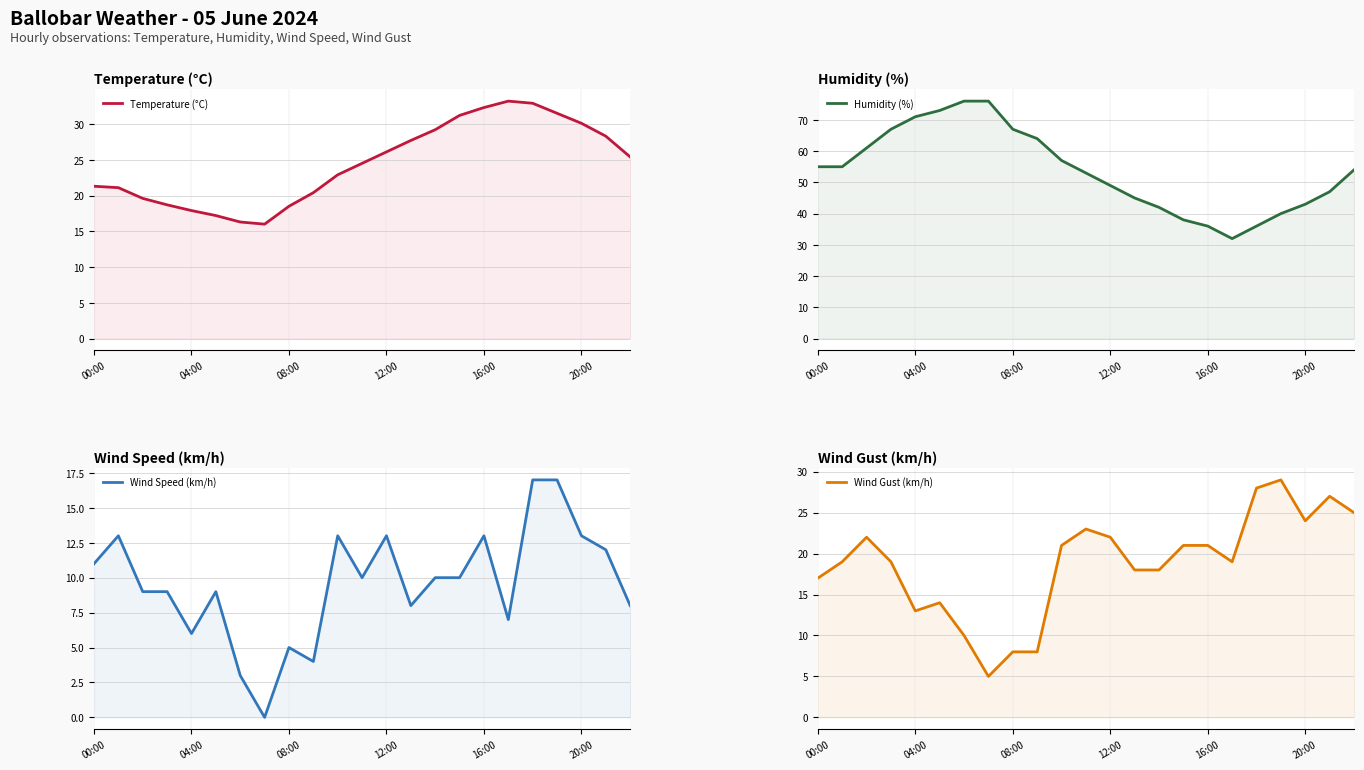

How many data points does each series have?

23